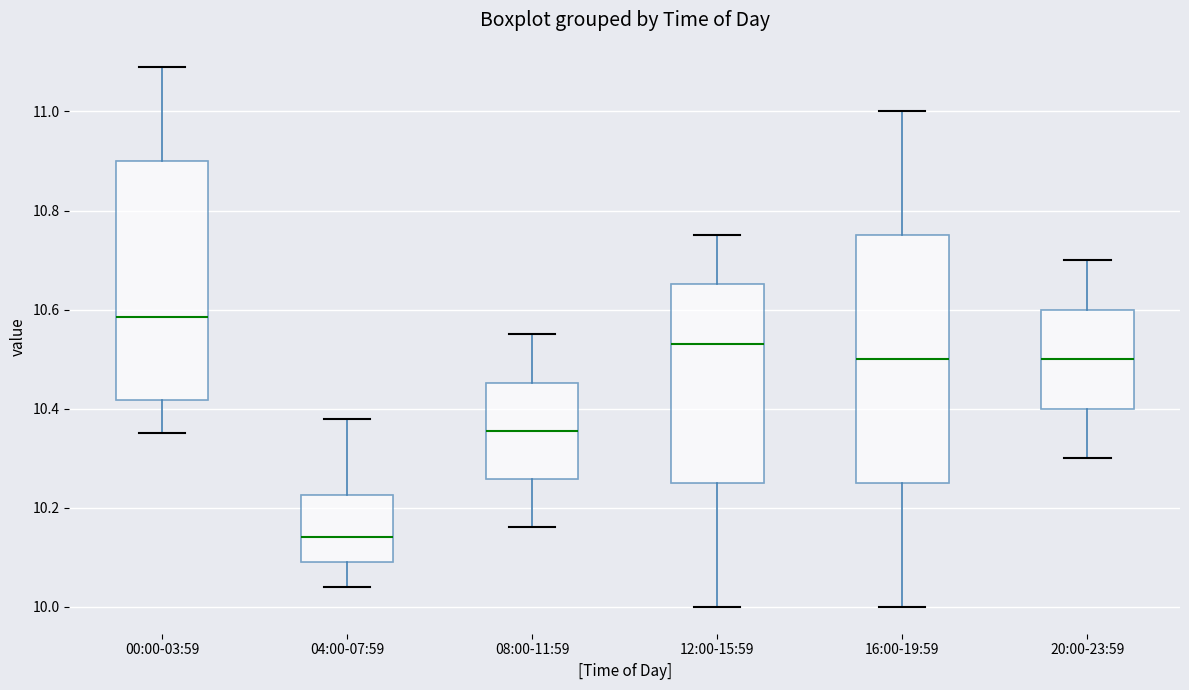

Which box has the lowest median line?

04:00-07:59